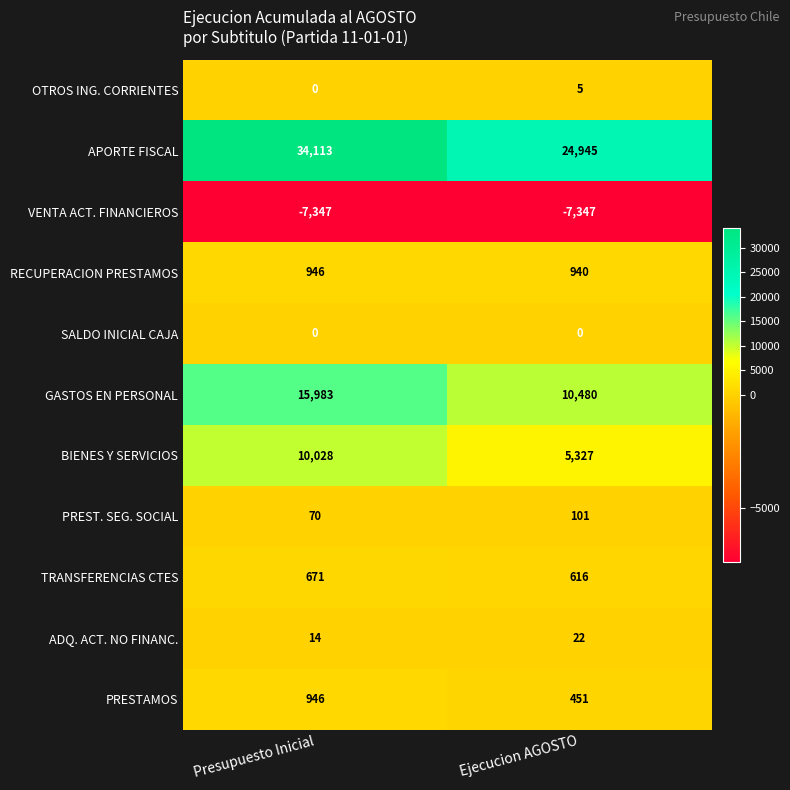

Is the value of GASTOS EN PERSONAL at Presupuesto Inicial greater than the value of RECUPERACION PRESTAMOS at Presupuesto Inicial?

Yes